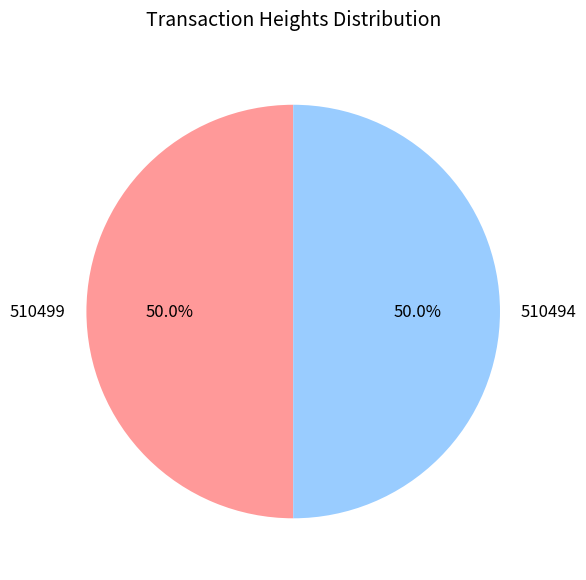

How much of the chart is everything except 510499?

50.0%